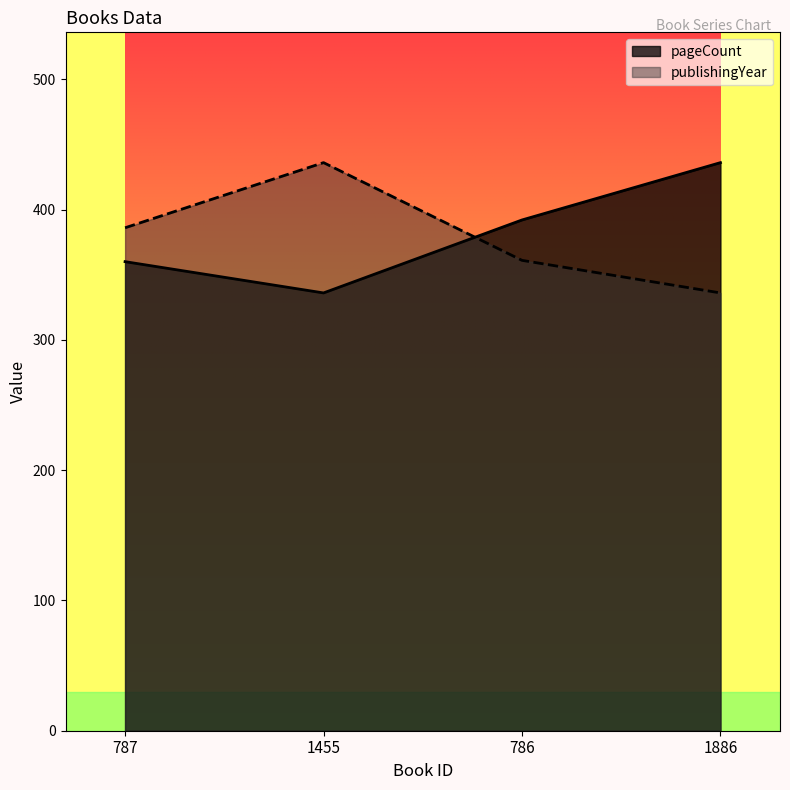

What is the label of the 1st point from the left?

787